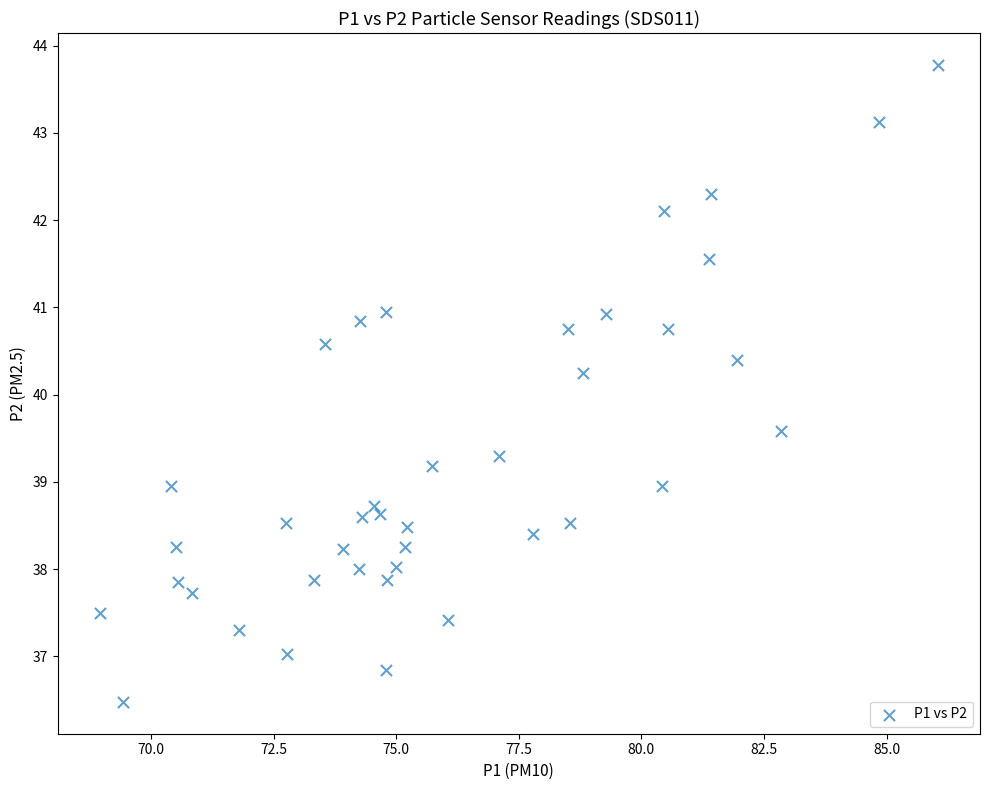

What is the range of X values (max minus min)?

17.1